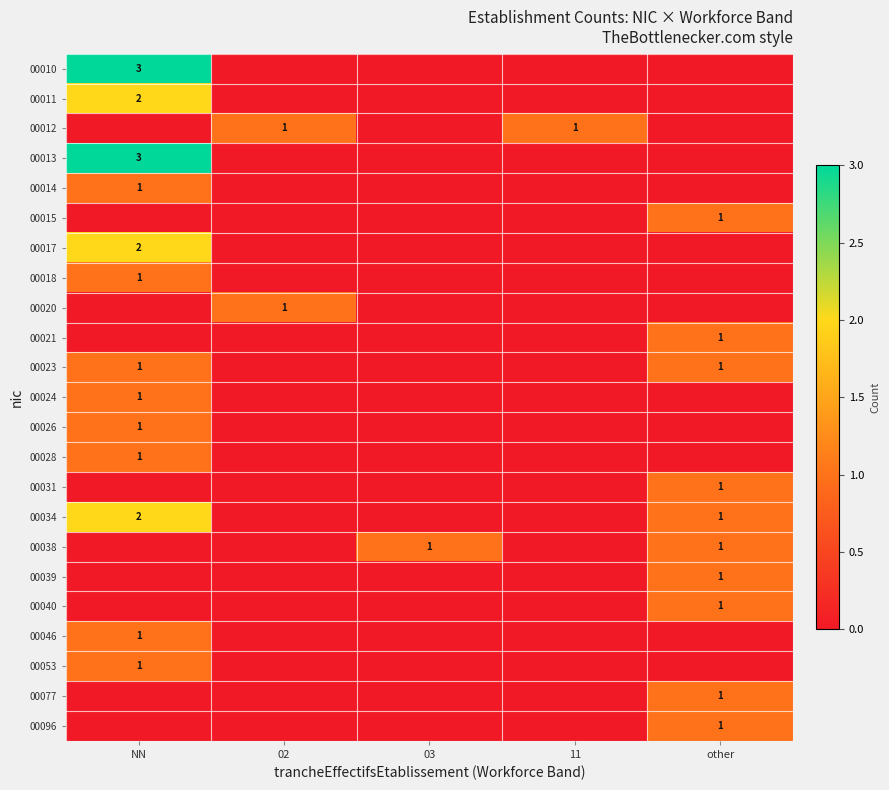

The 00040 series shows 0 at other. True or false?

False